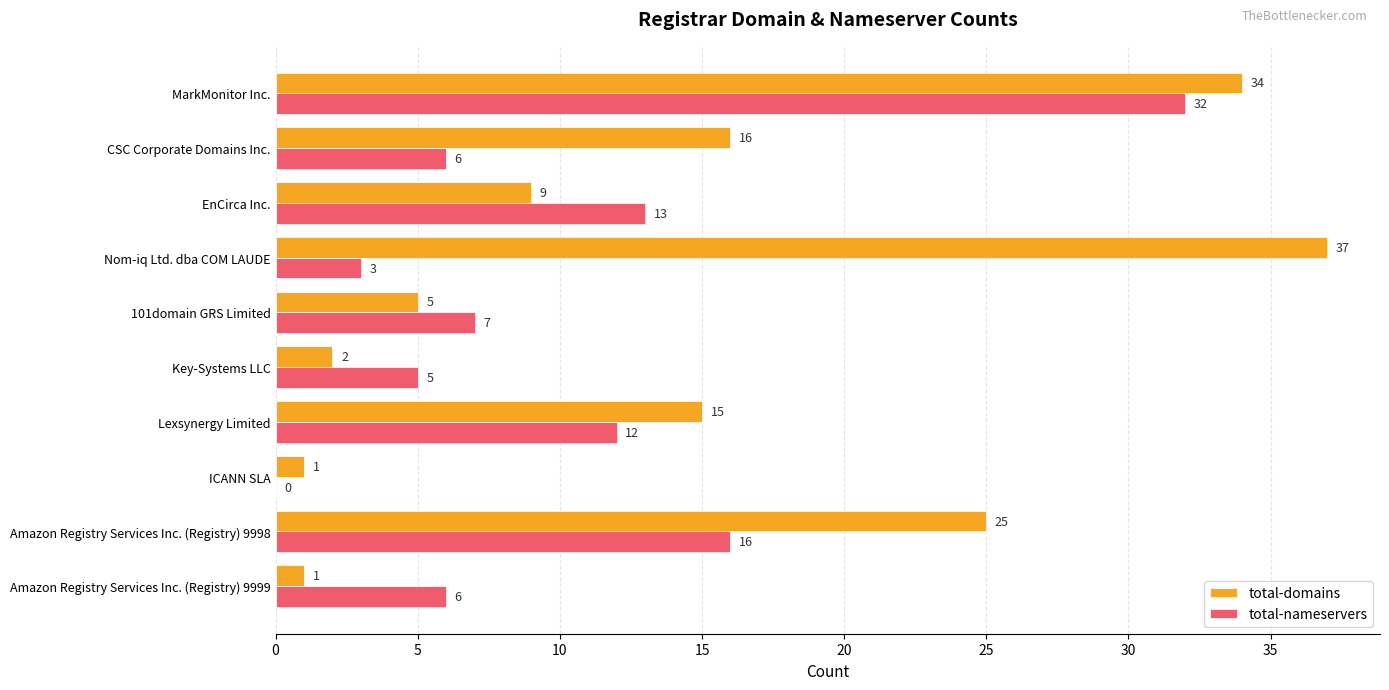

What is the sum of the total-domains values at Lexsynergy Limited and Nom-iq Ltd. dba COM LAUDE?

52